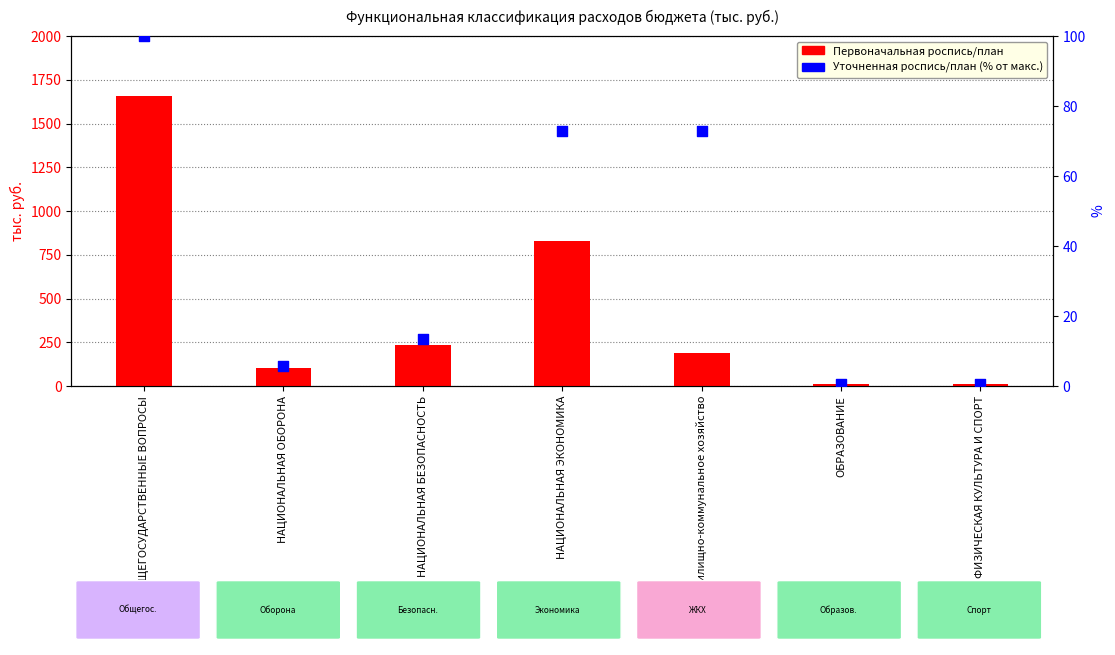

At which category is the sum across all series the highest?

ОБЩЕГОСУДАРСТВЕННЫЕ ВОПРОСЫ